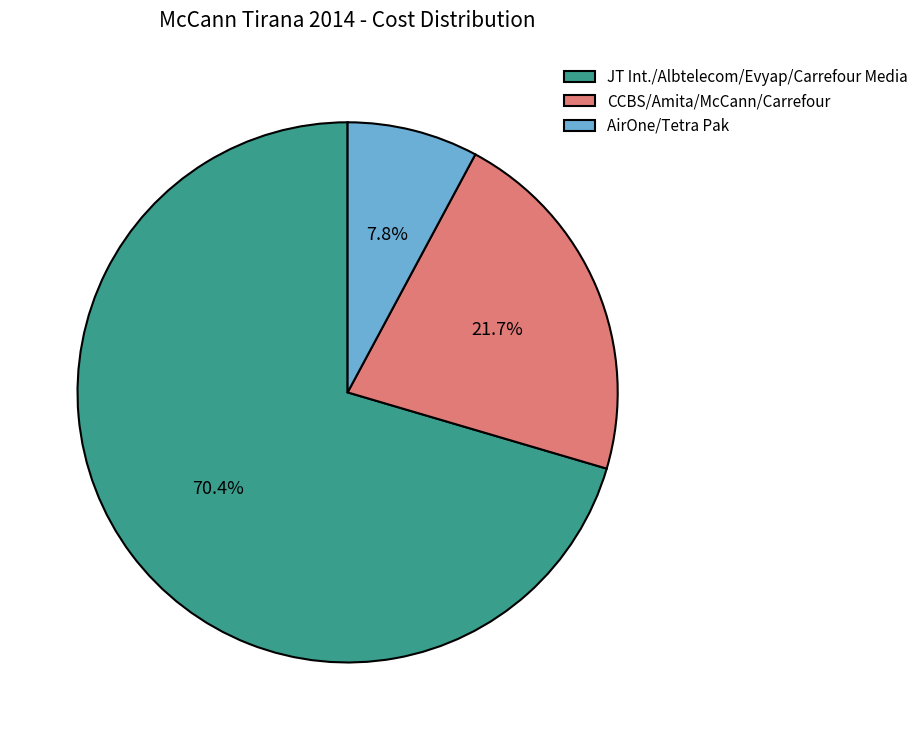

How many slices are in this pie chart?

3